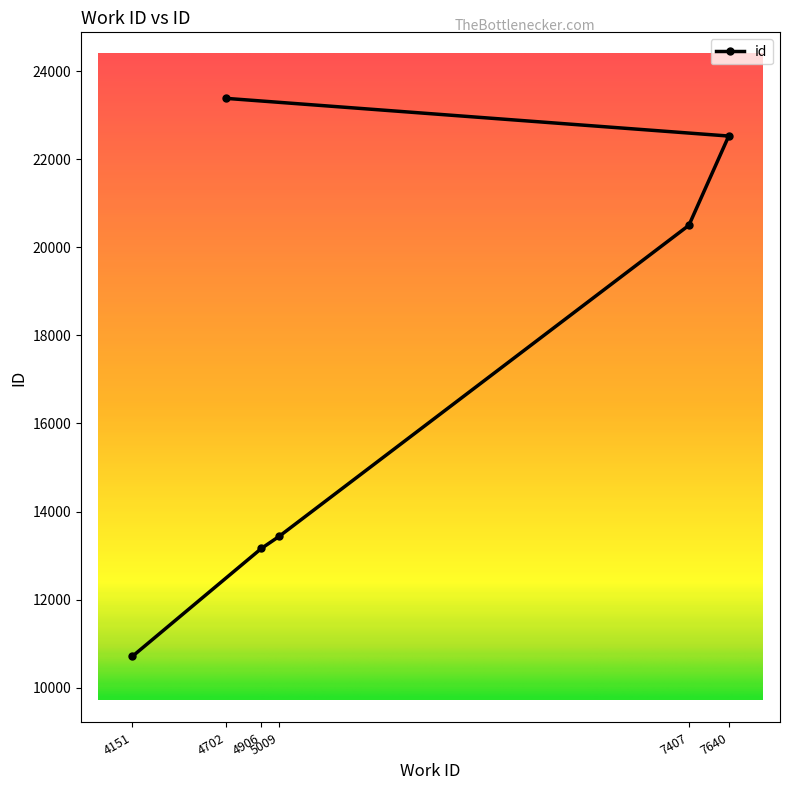

What is the ratio of the value at 7407 to the value at 4151?

1.9